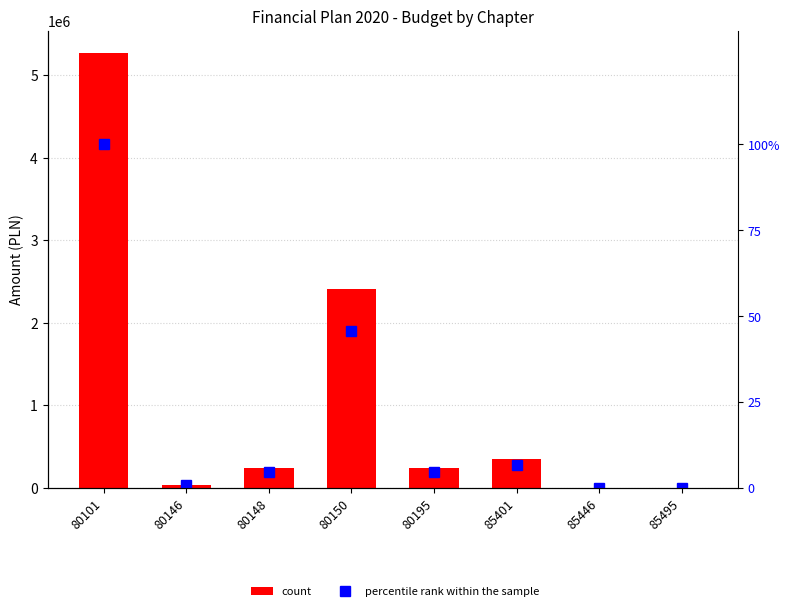

At which label does percentile rank within the sample reach its minimum?

85495